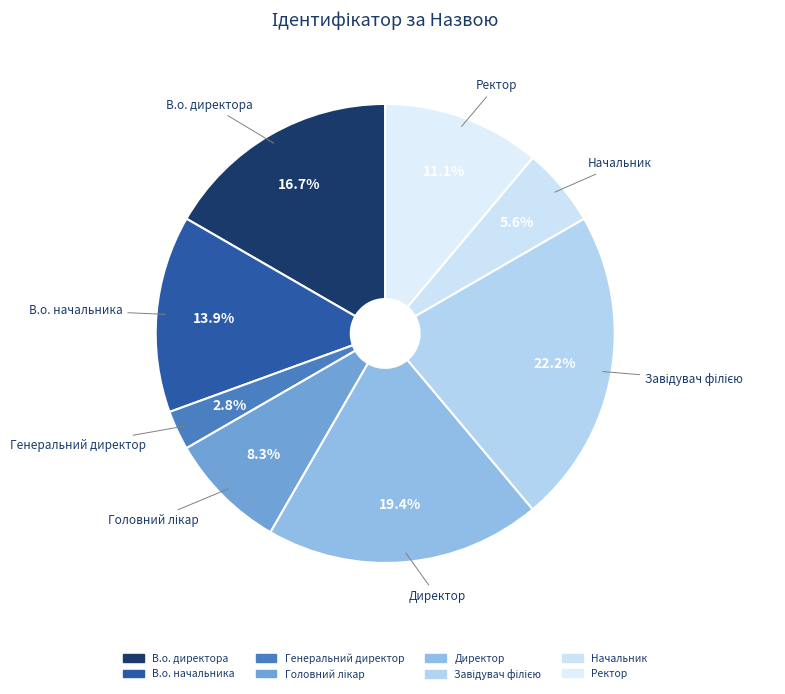

To the nearest percent, what percentage of the pie is Головний лікар?

8%